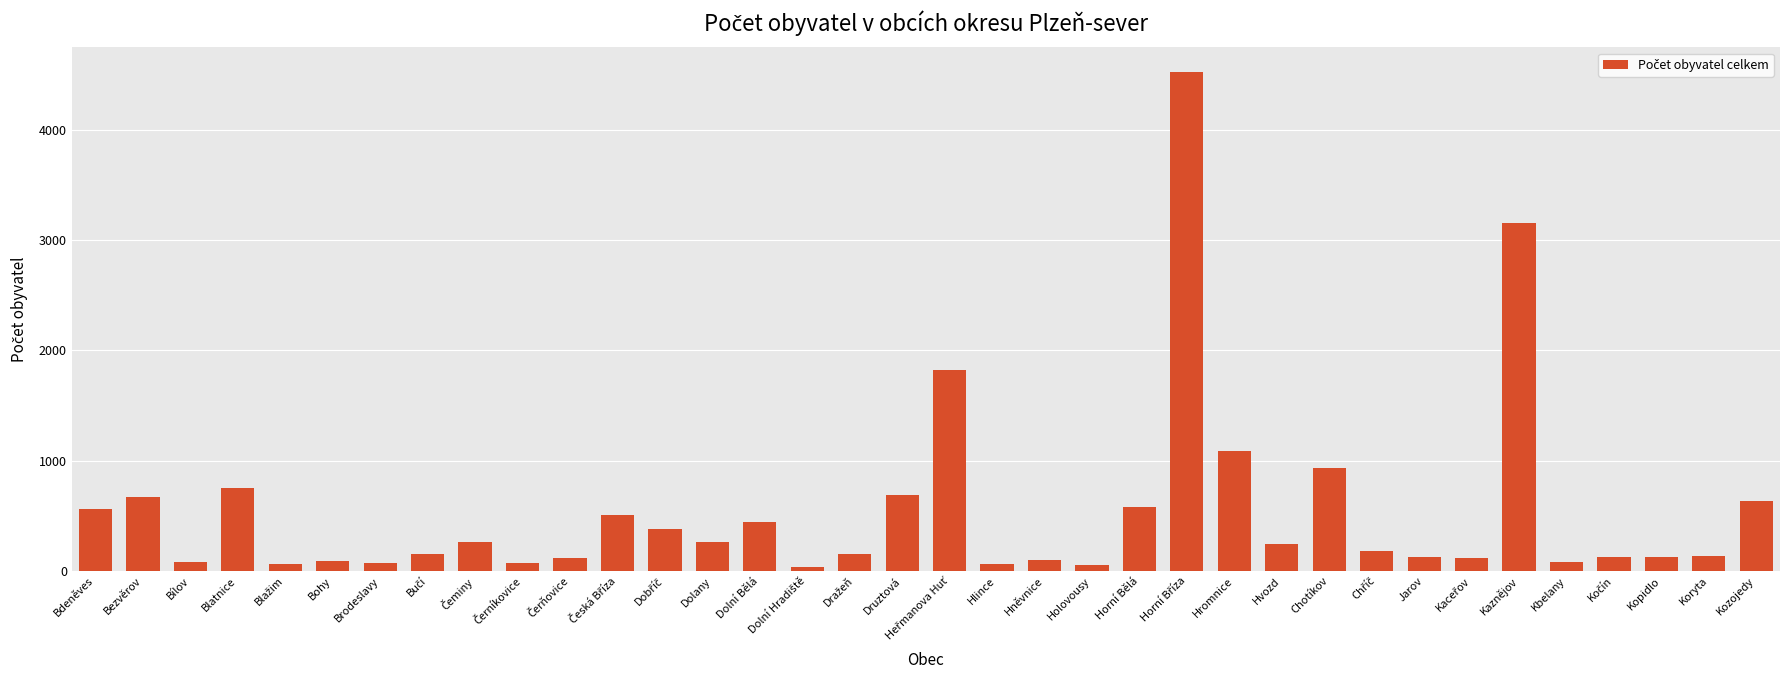

What is the label of the 4th bar from the left?

Blatnice